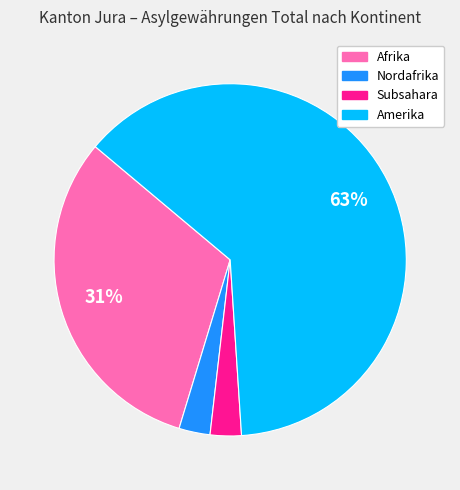

Does any single category account for the majority?

Yes